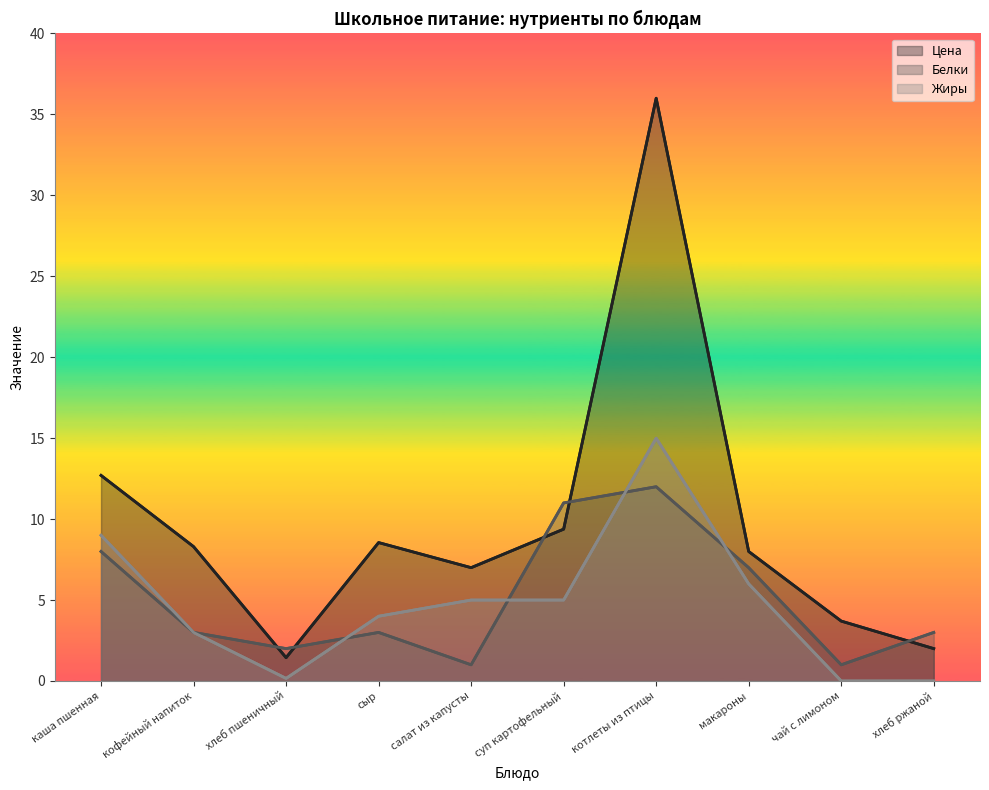

Where is the first local maximum for Белки?

сыр